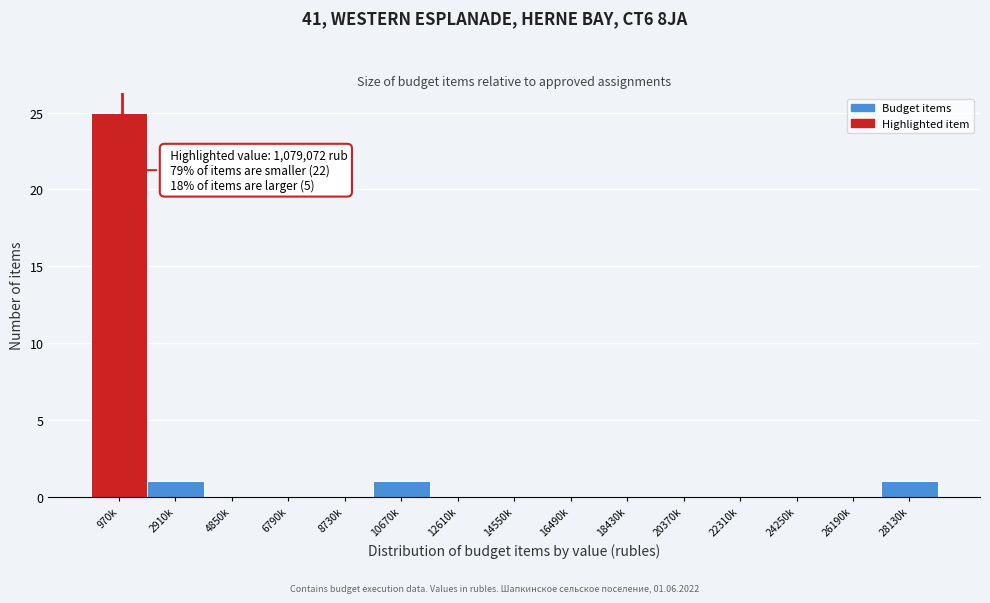

Reading right to left, transcribe all the data shown in this chart.

28130k=1	26190k=0	24250k=0	22310k=0	20370k=0	18430k=0	16490k=0	14550k=0	12610k=0	10670k=1	8730k=0	6790k=0	4850k=0	2910k=1	970k=25